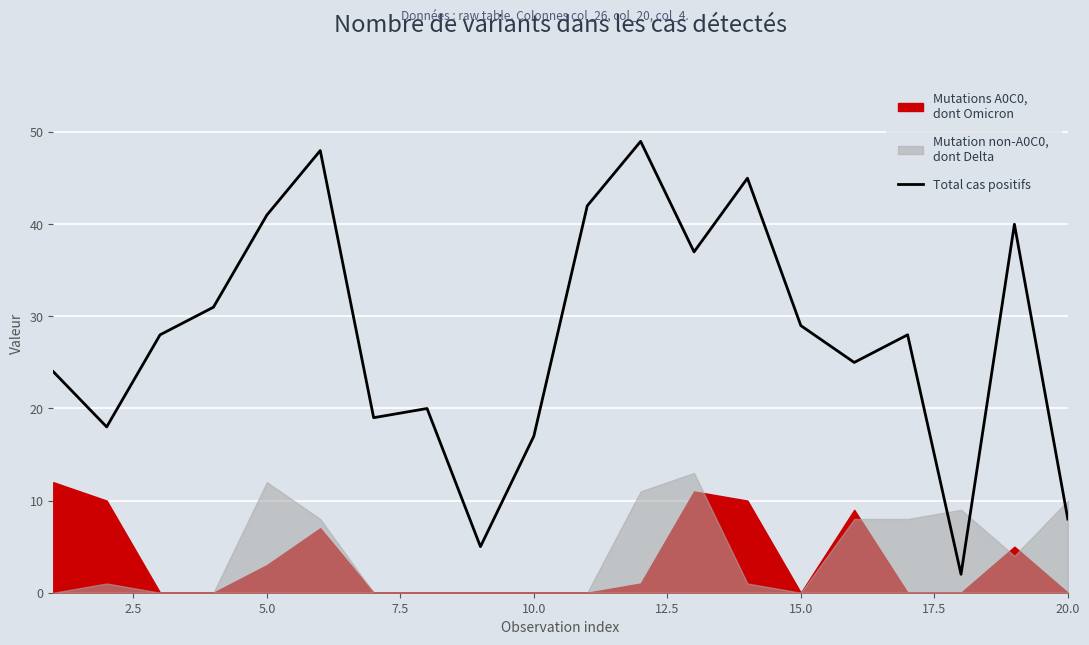

Count the number of values greater than 28.

9